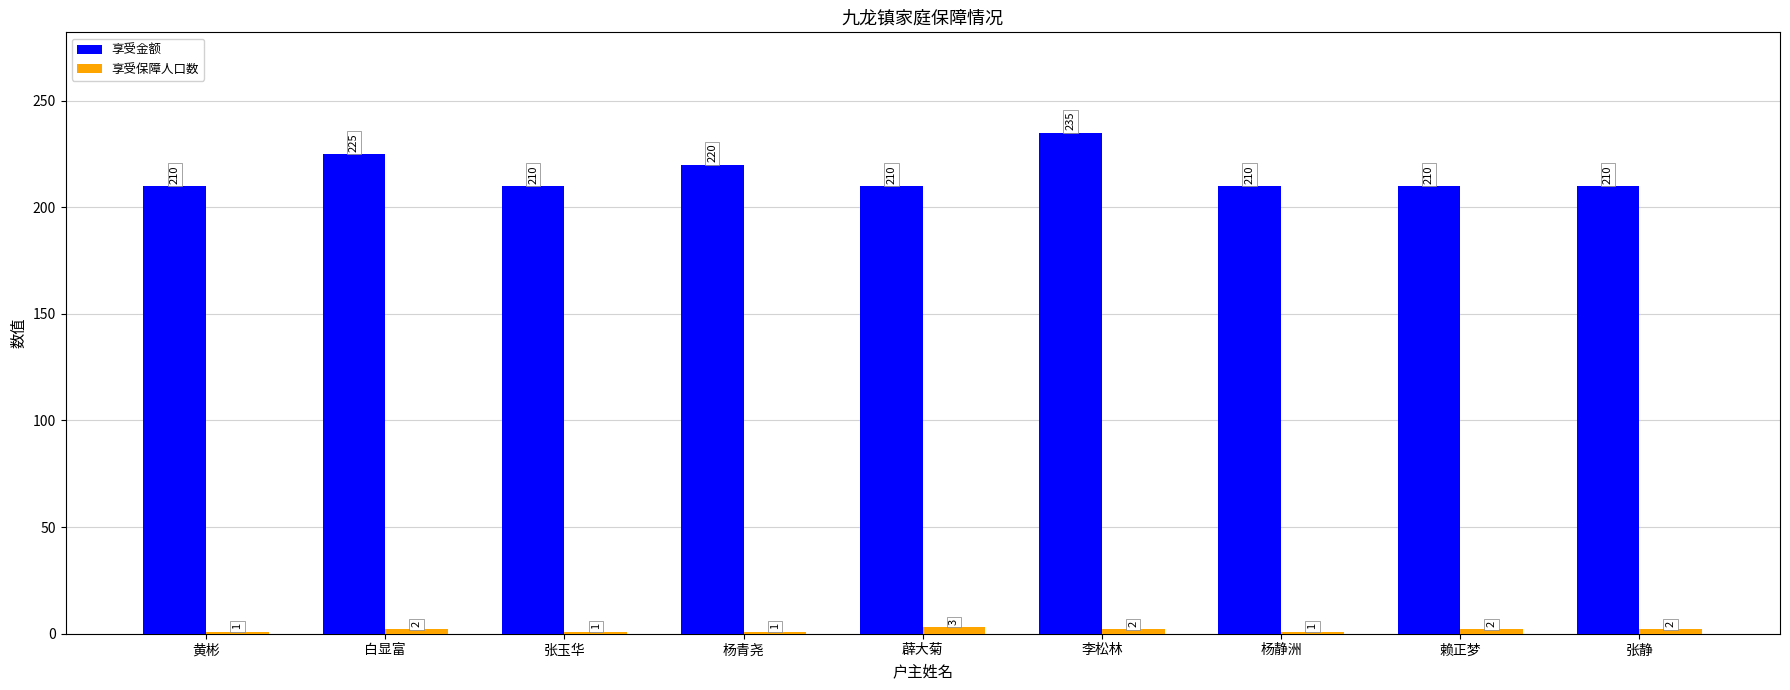

What is the sum of all 享受保障人口数 values?

15